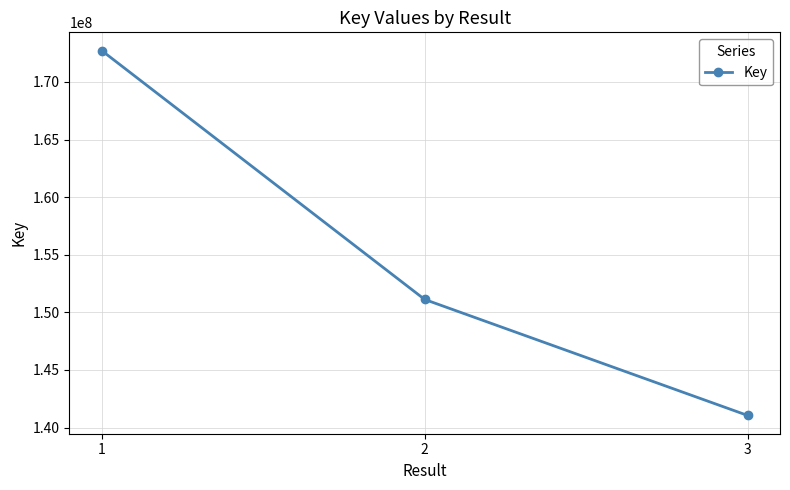

Which category has the highest value across all series?

1